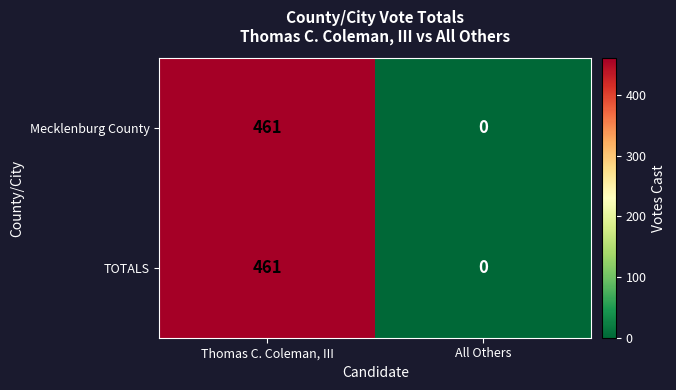

What is the sum of the Mecklenburg County values at Thomas C. Coleman, III and All Others?

461